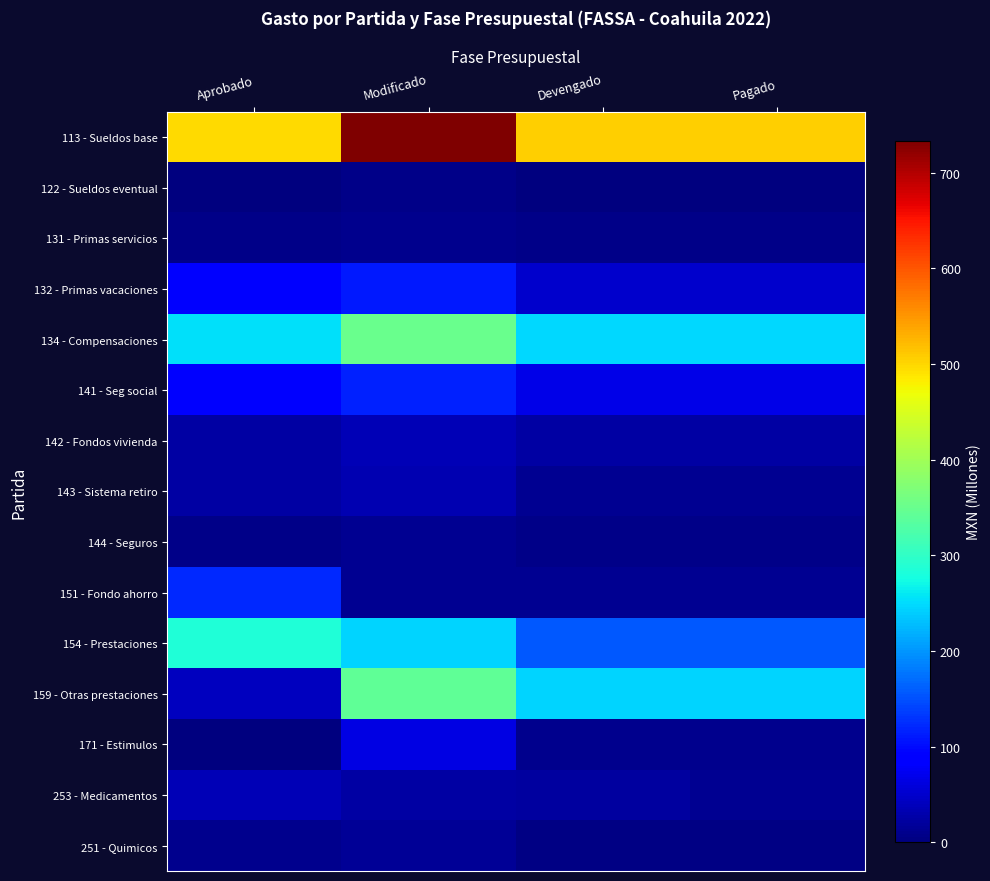

Which series changed the most between Aprobado and Devengado?

159 - Otras prestaciones